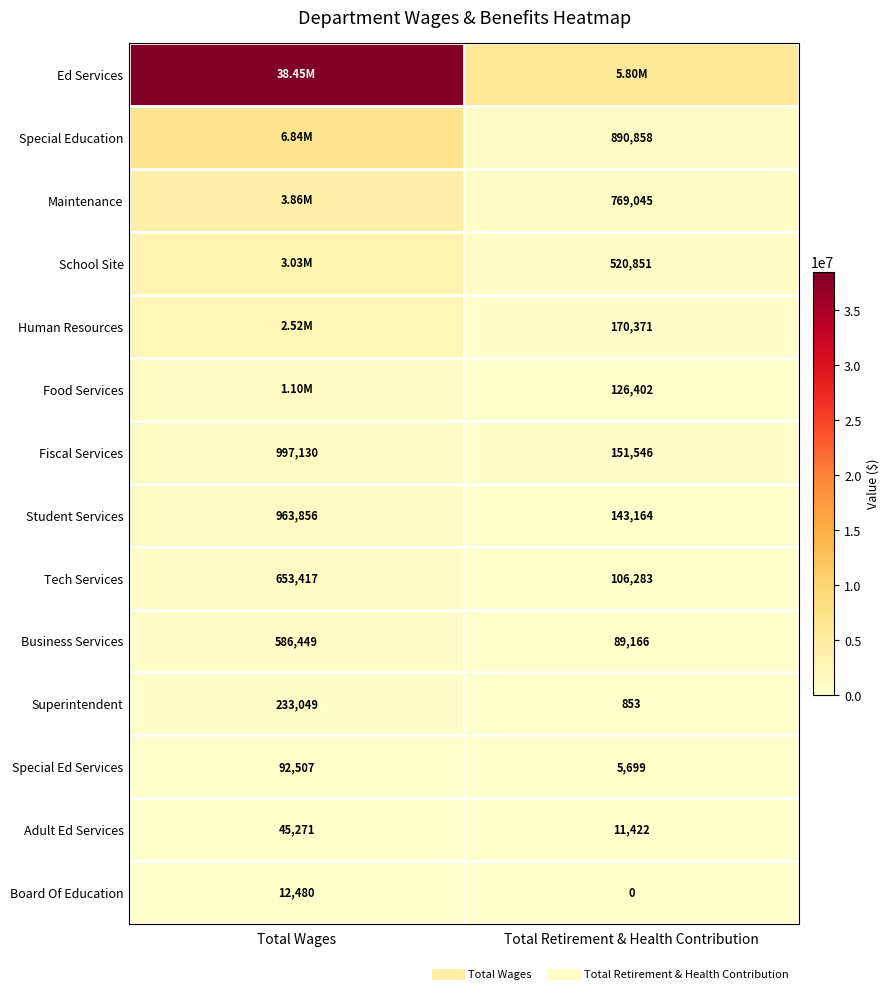

What is the maximum value shown in the chart?

38453332